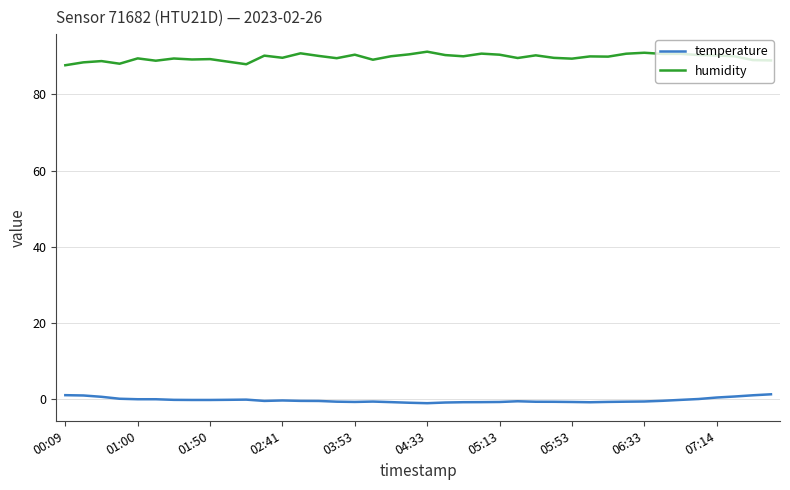

What are all the series names shown in the legend?

temperature, humidity